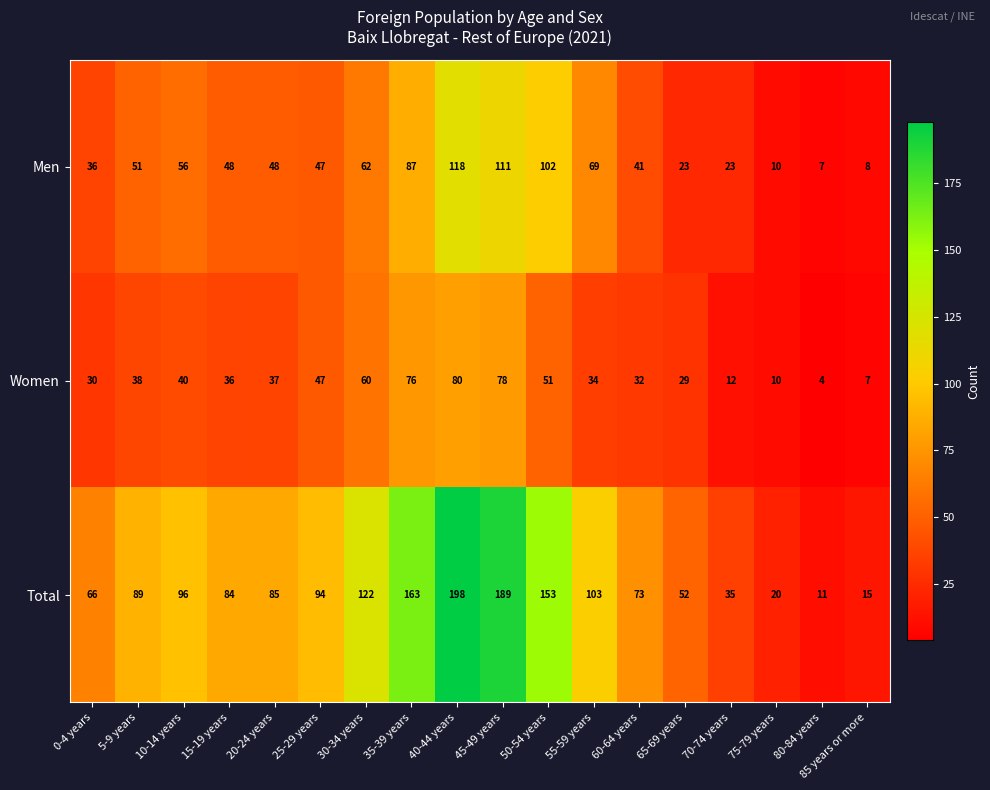

List the series in order of their overall mean, lowest first.

Women, Men, Total